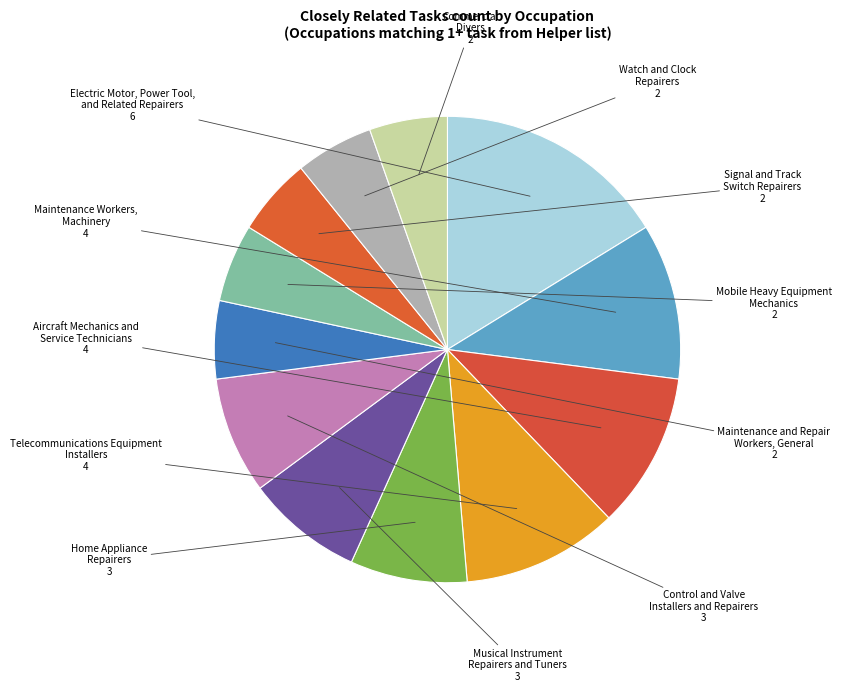

How many segments does this pie chart have?

12